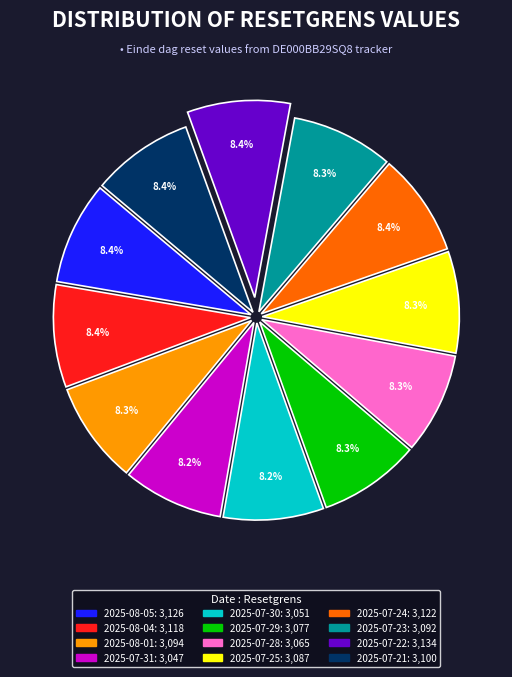

Approximately how many times larger is the value at 2025-07-25 compared to 2025-08-05?

1.0